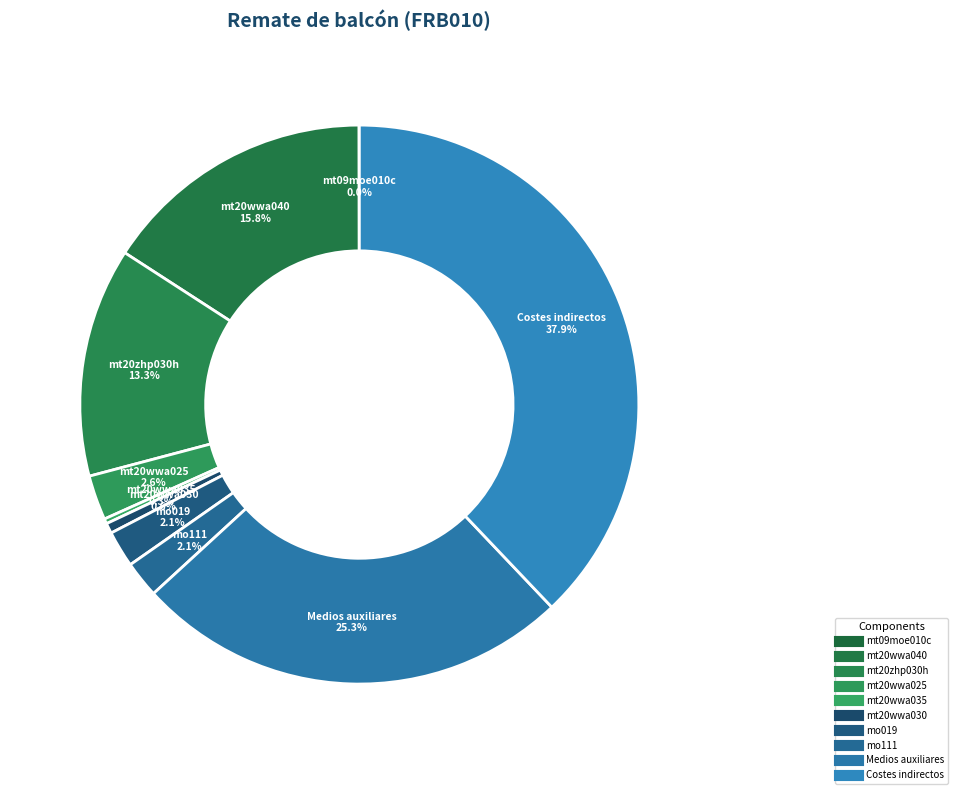

How many slices are in this pie chart?

10